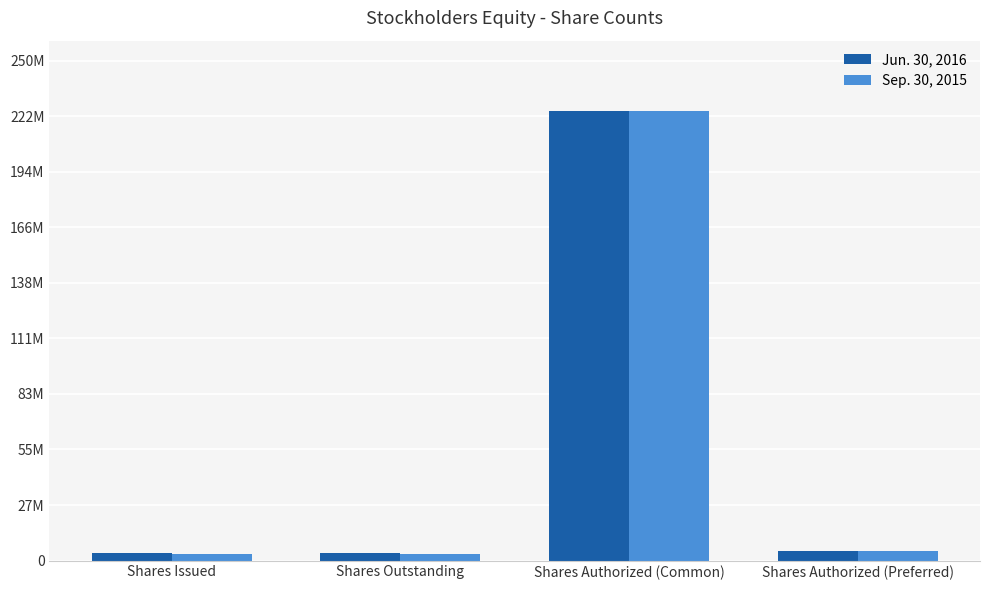

Where does the Jun. 30, 2016 series first go above 5000000?

Shares Authorized (Common)